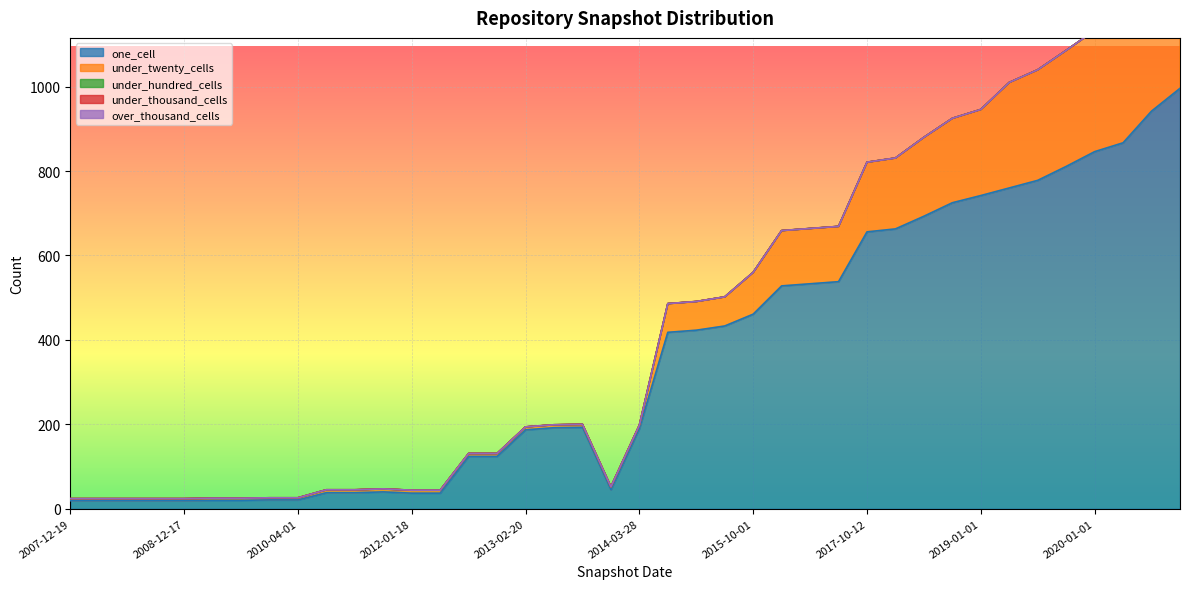

How many lines are shown in the chart?

5